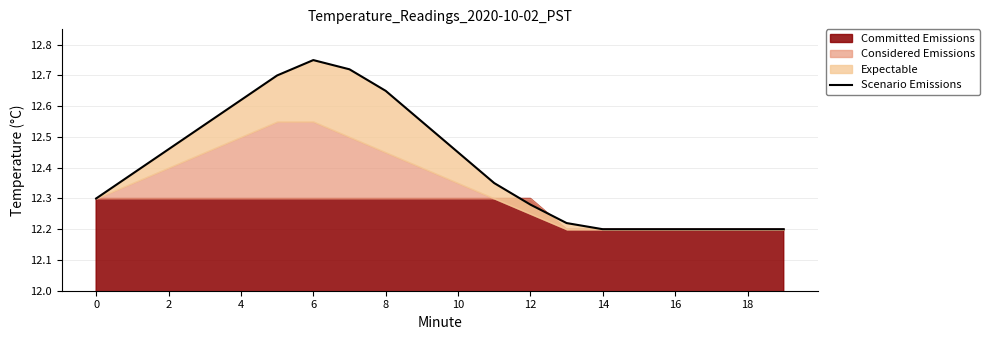

How many interior local peaks (higher than both neighbors) does the data have?

1